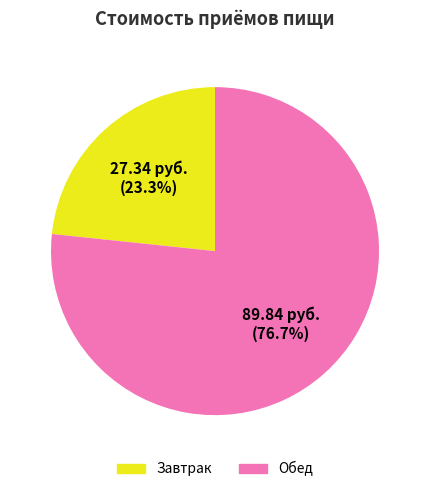

To the nearest percent, what is the average slice percentage?

50%